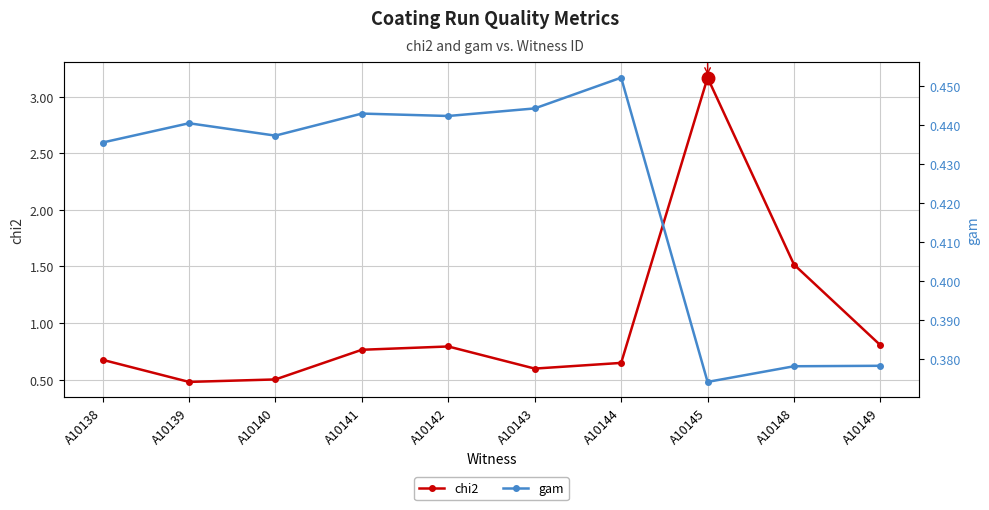

Reading left to right, what are all the values shown in this chart?

chi2: A10138=0.7	A10139=0.5	A10140=0.5	A10141=0.8	A10142=0.8	A10143=0.6	A10144=0.6	A10145=3.2	A10148=1.5	A10149=0.8
gam: A10138=0.4	A10139=0.4	A10140=0.4	A10141=0.4	A10142=0.4	A10143=0.4	A10144=0.5	A10145=0.4	A10148=0.4	A10149=0.4